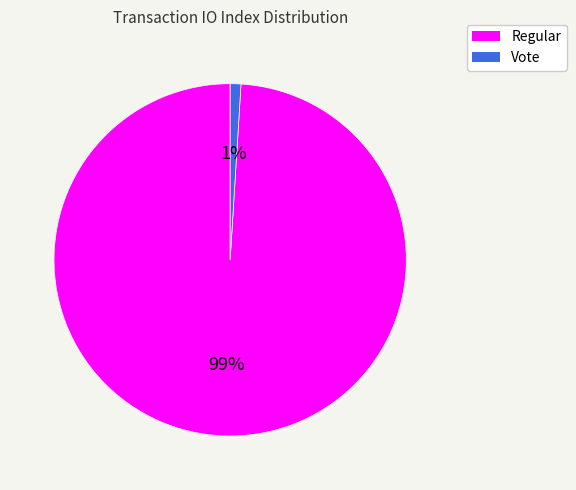

Which slice represents more than half of the pie?

Regular